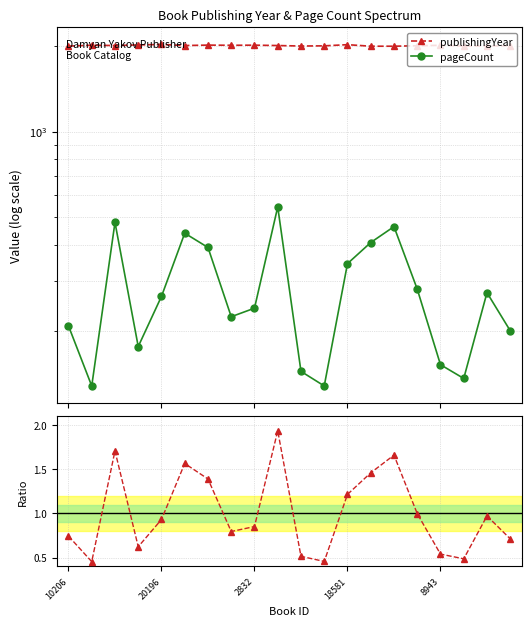

What position from the right is 18?

2